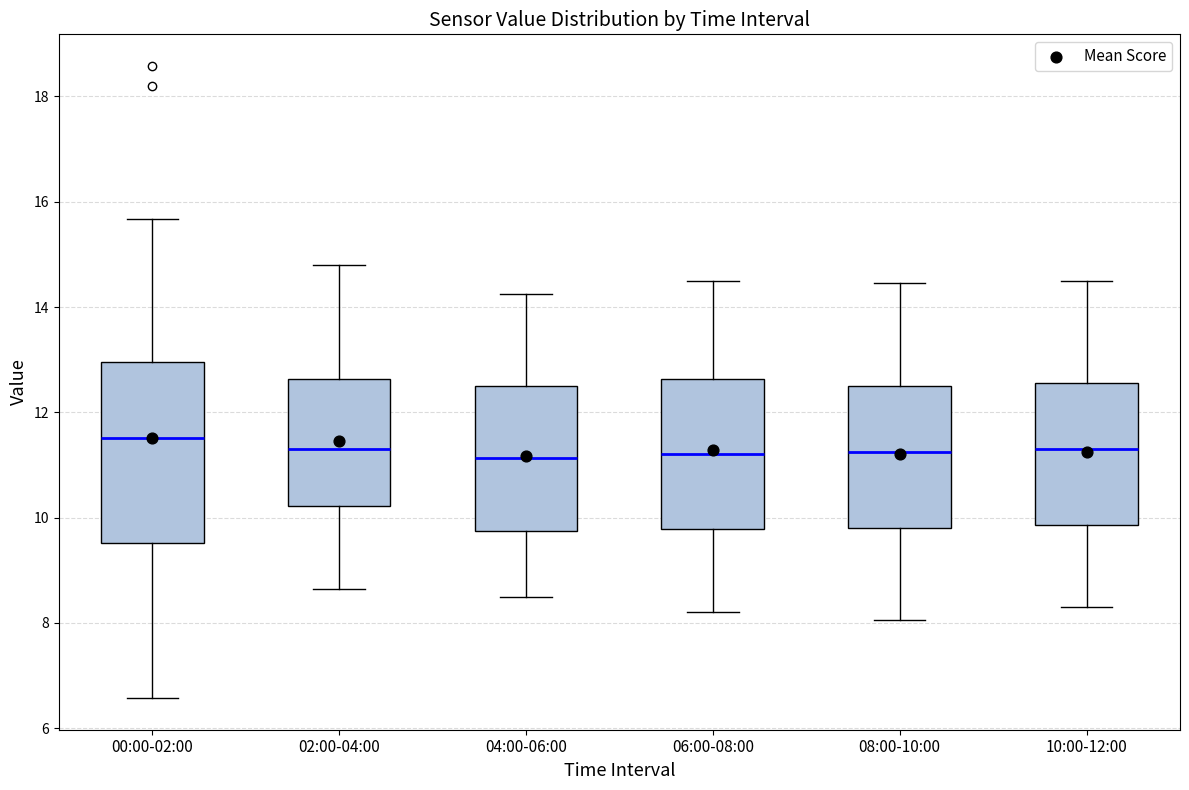

Where is the lower edge of the box for 10:00-12:00 on the y-axis? The values are not printed on the chart, so give them approximately, as read against the axis.

9.8